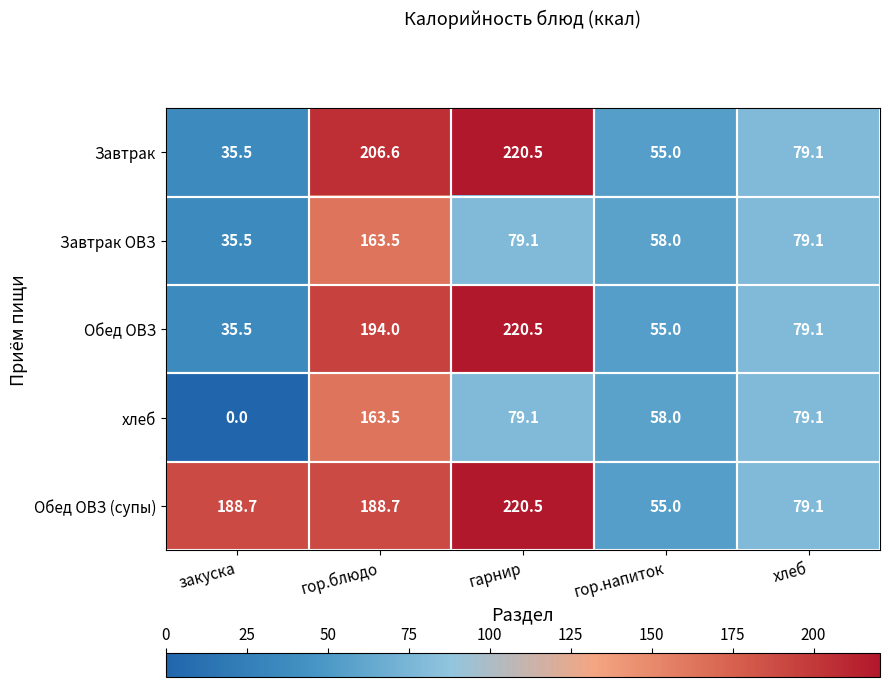

What is the difference between the maximum and minimum values in the Завтрак series?

185.0